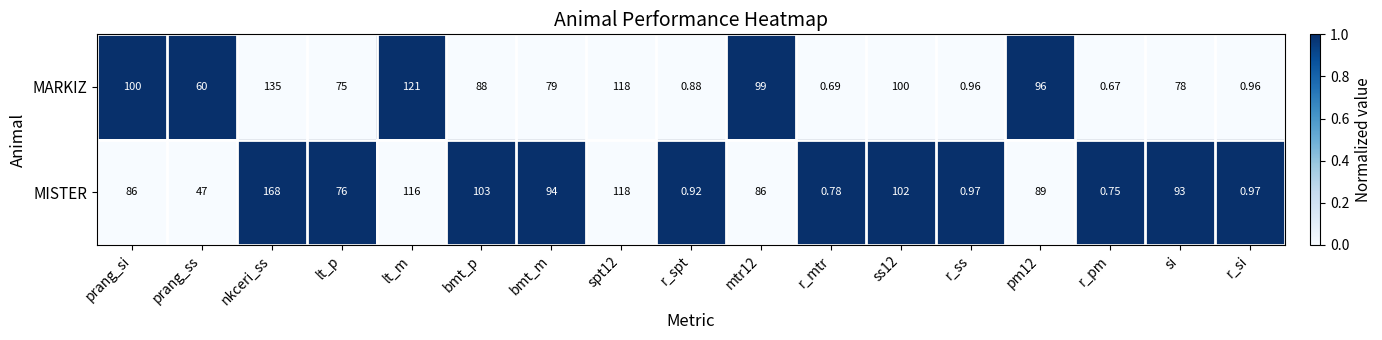

Count the number of categories in the chart.

17